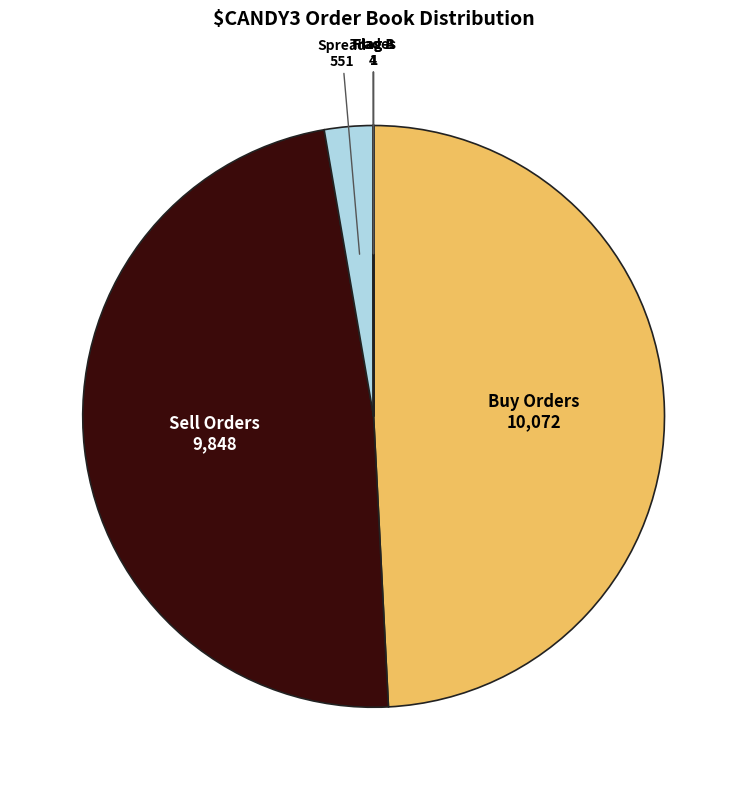

What is the ratio of the value at Buy Orders to the value at Sell Orders?

1.0